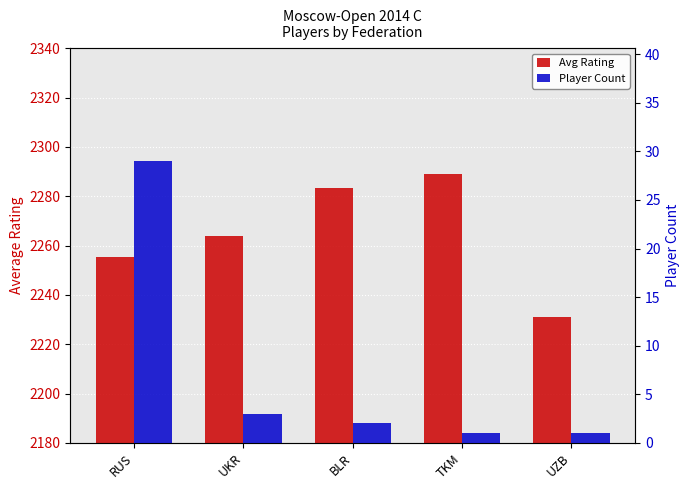

Is it true that Avg Rating equals 2283.5 at BLR?

True